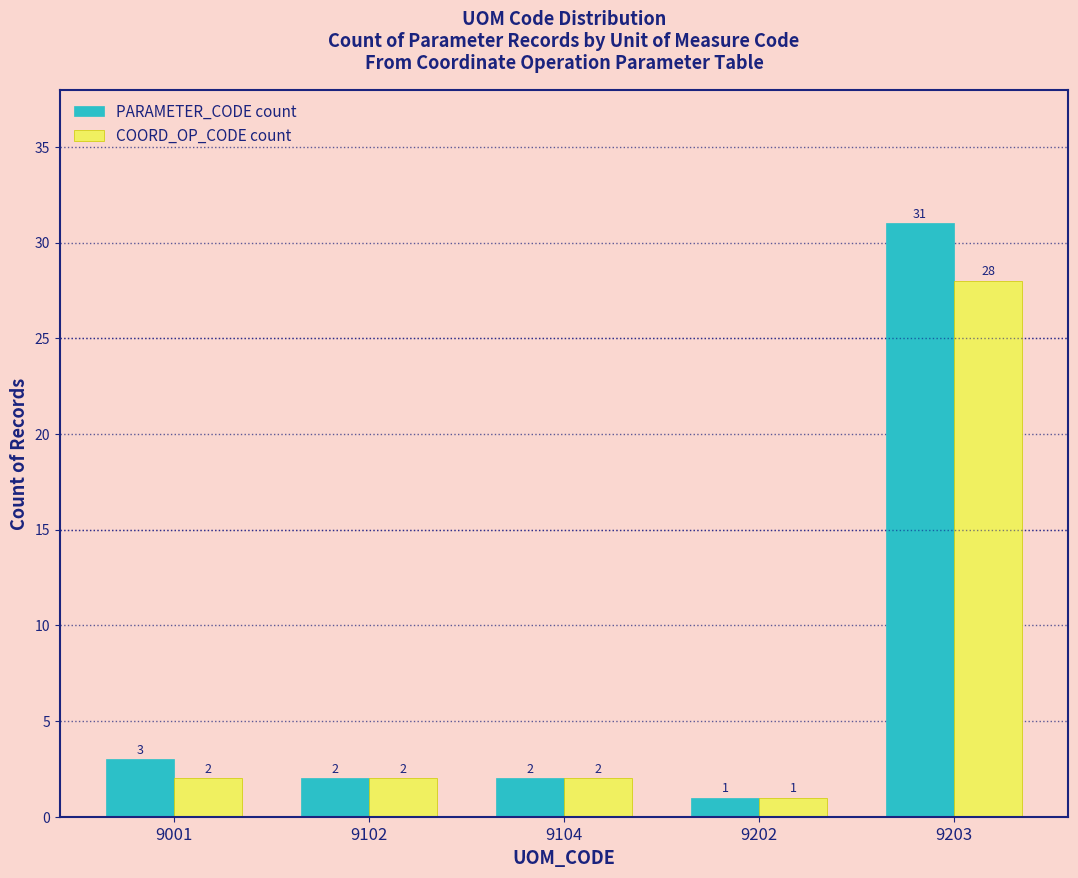

Where does the PARAMETER_CODE count series first go above 2?

9001